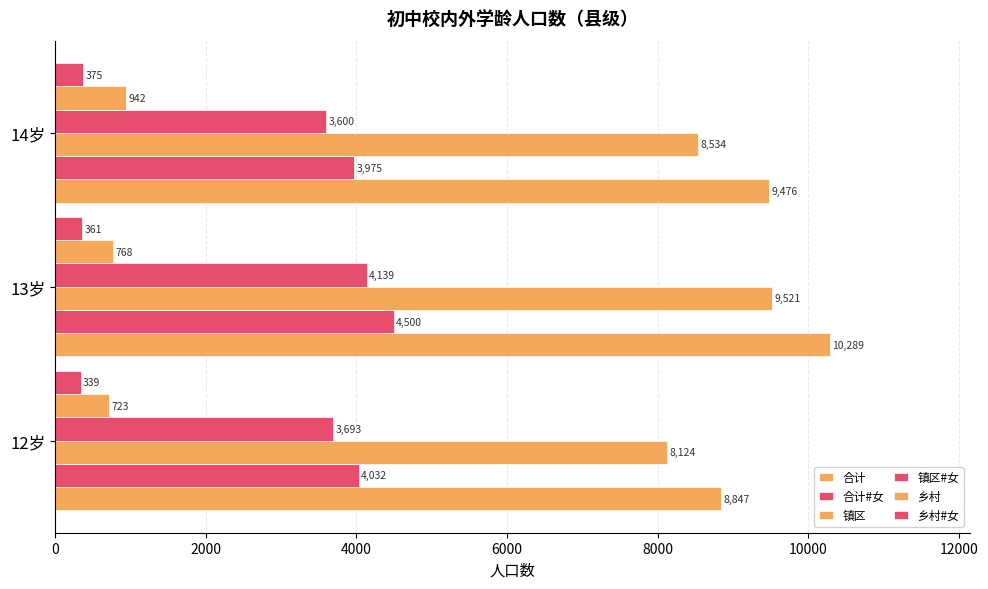

How many values in the 乡村 series are below 768?

1